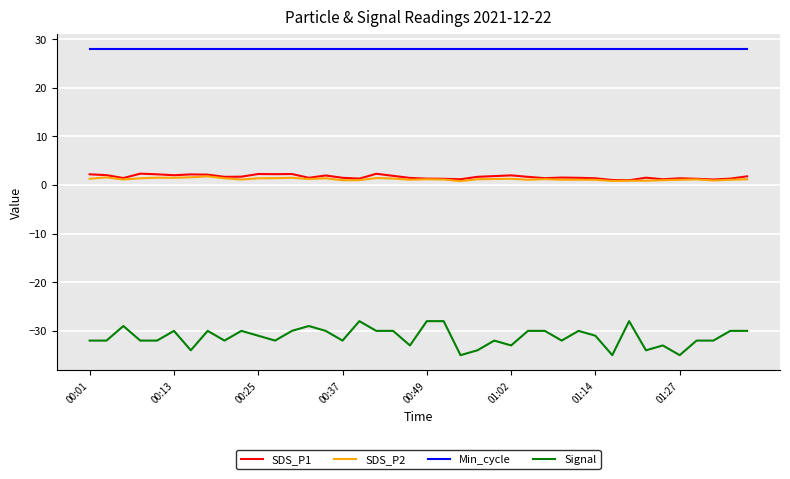

What is the highest value of the Signal series?

-28.0